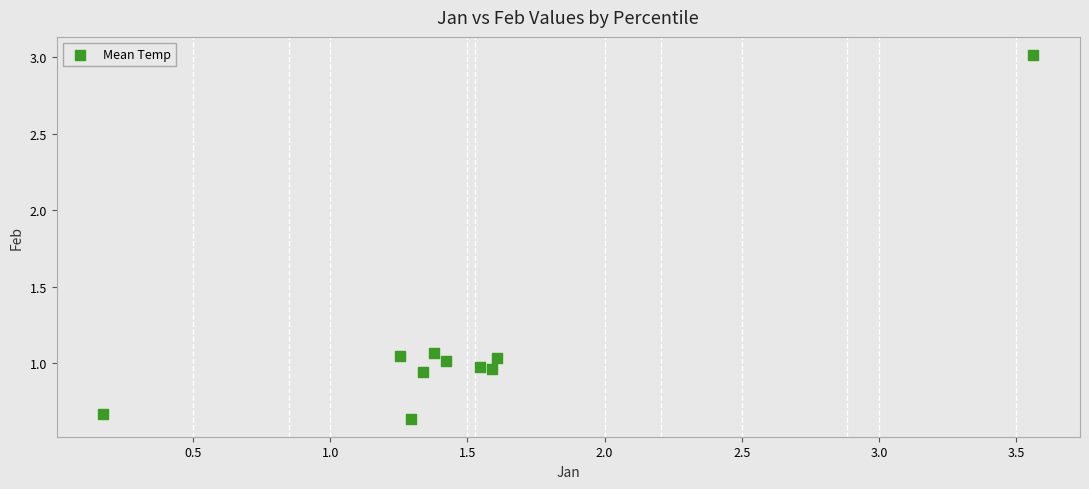

What is the range of X values (max minus min)?

3.4